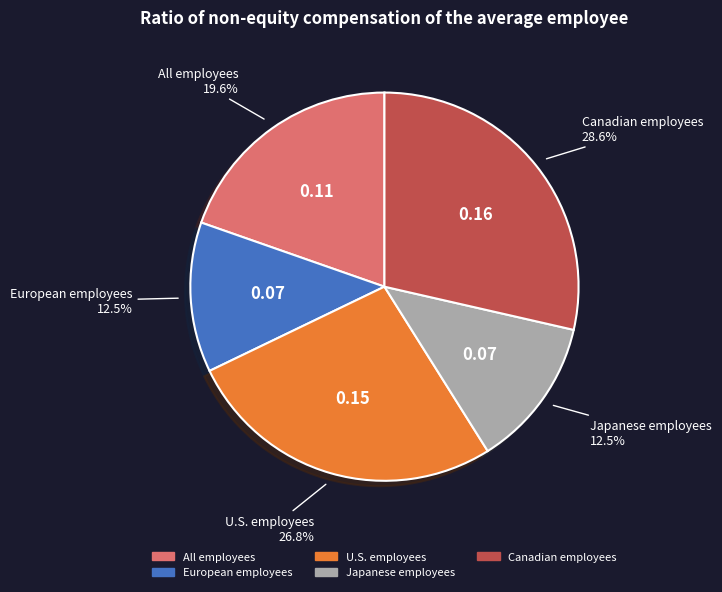

What is the largest slice in the pie chart?

Canadian employees